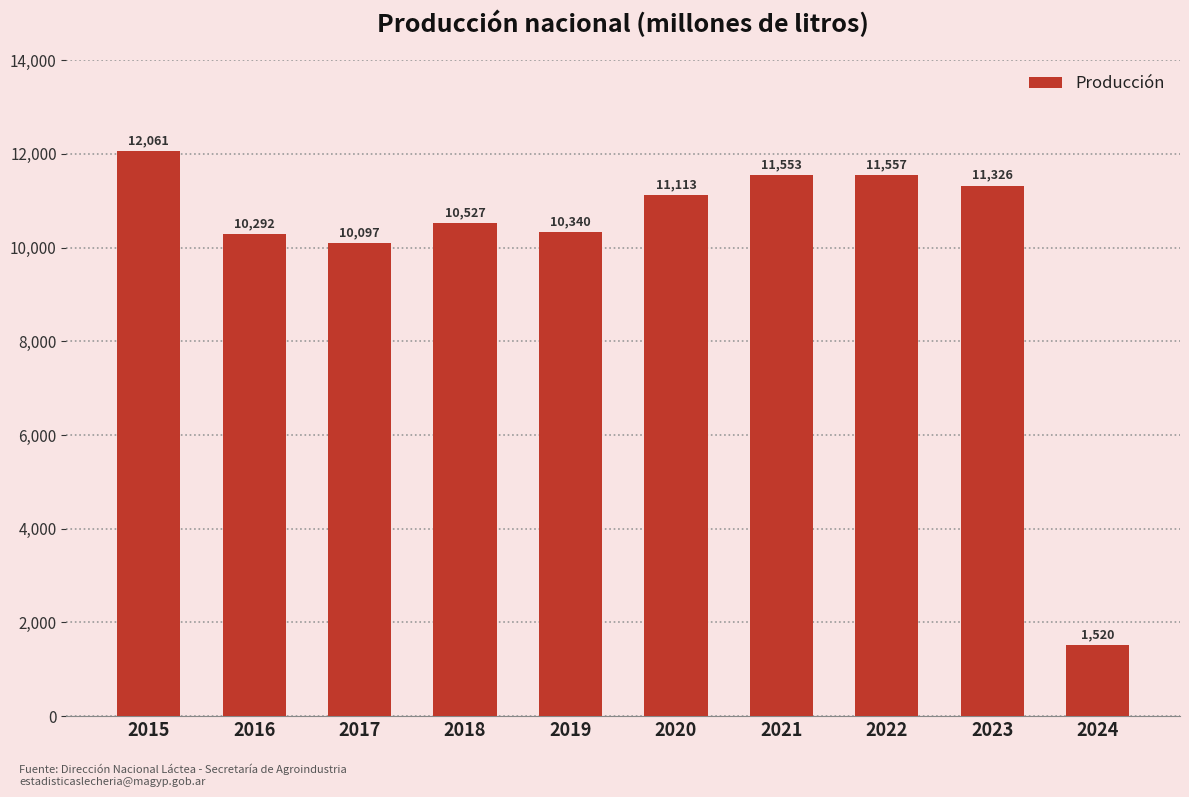

Between 2019 and 2020, which is larger?

2020